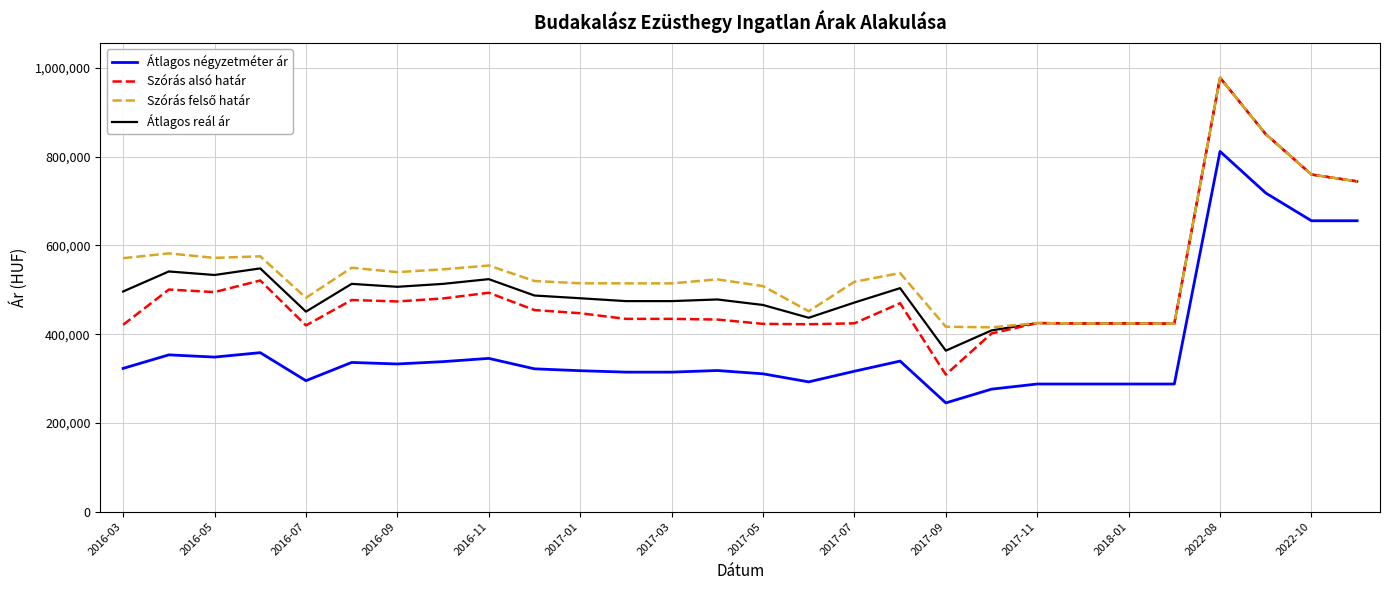

Which series has the widest spread of values?

Szórás alsó határ